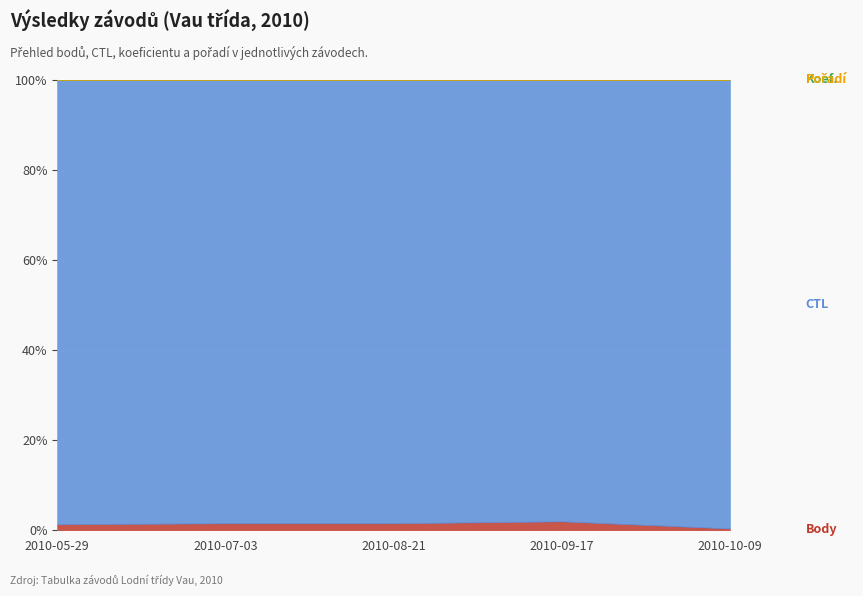

What are all the series names shown in the legend?

Body, CTL, Koef., Pořadí